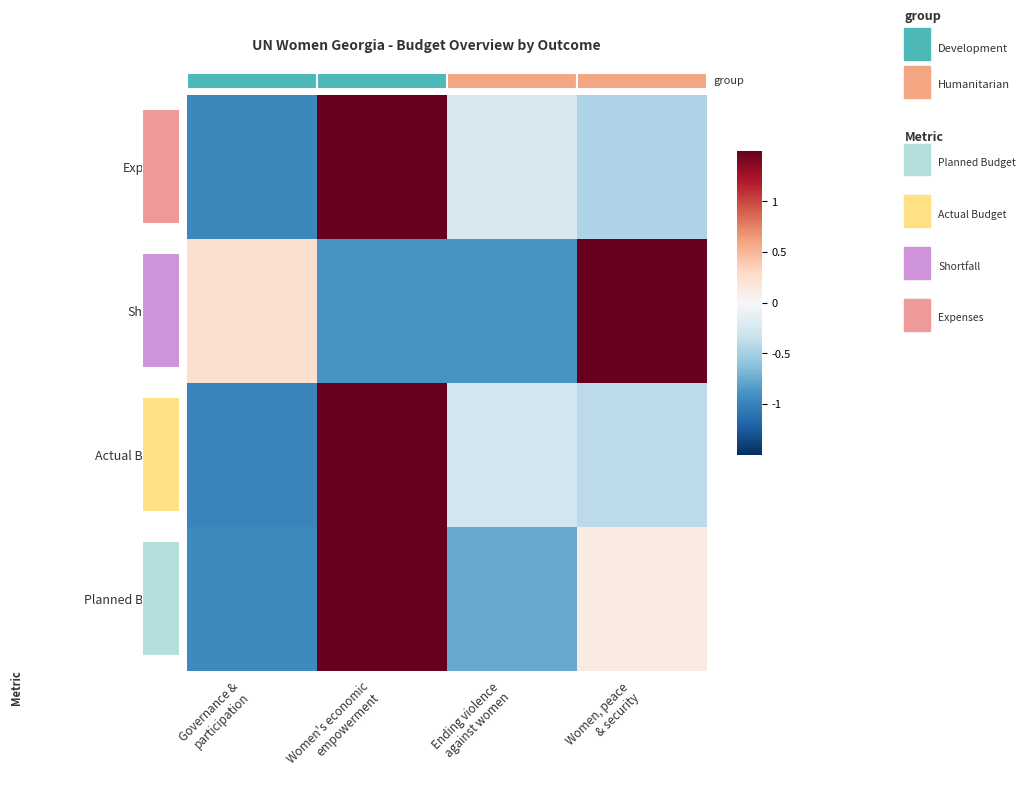

The Expenses series shows -1.0 at Governance & participation. True or false?

True